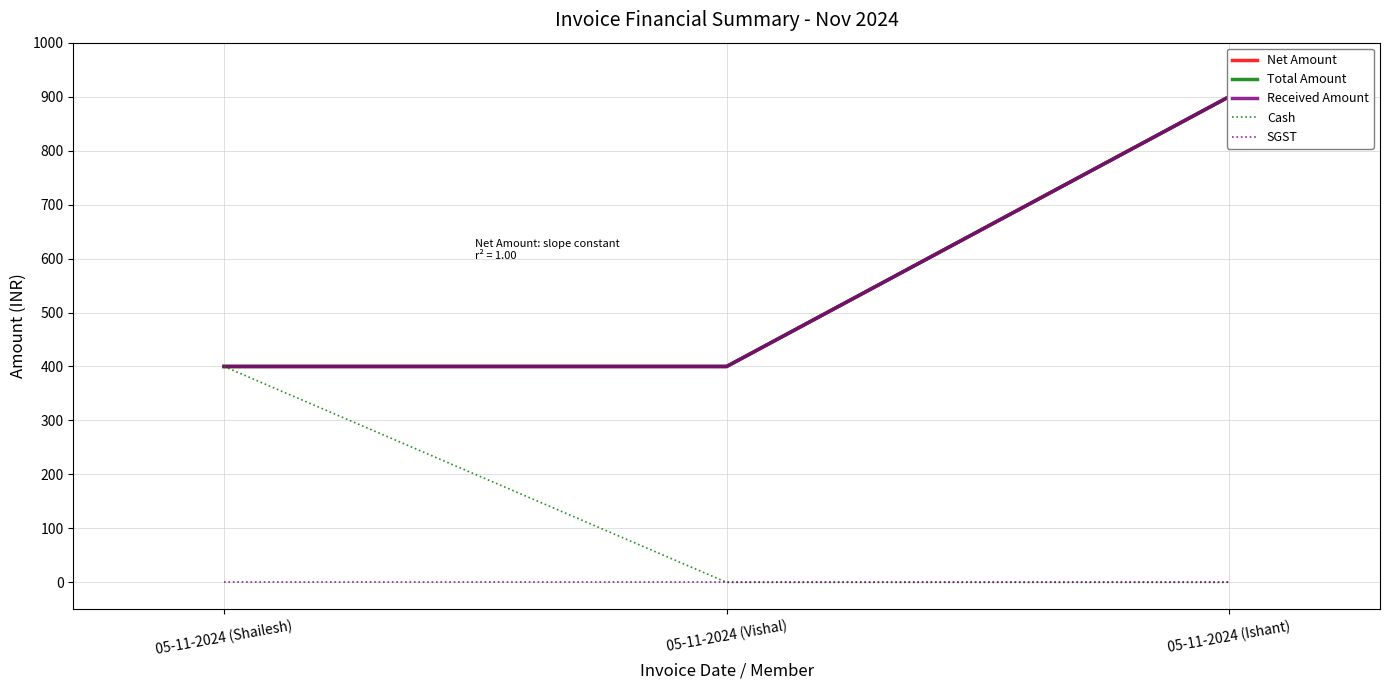

What is the highest value of the Net Amount series?

900